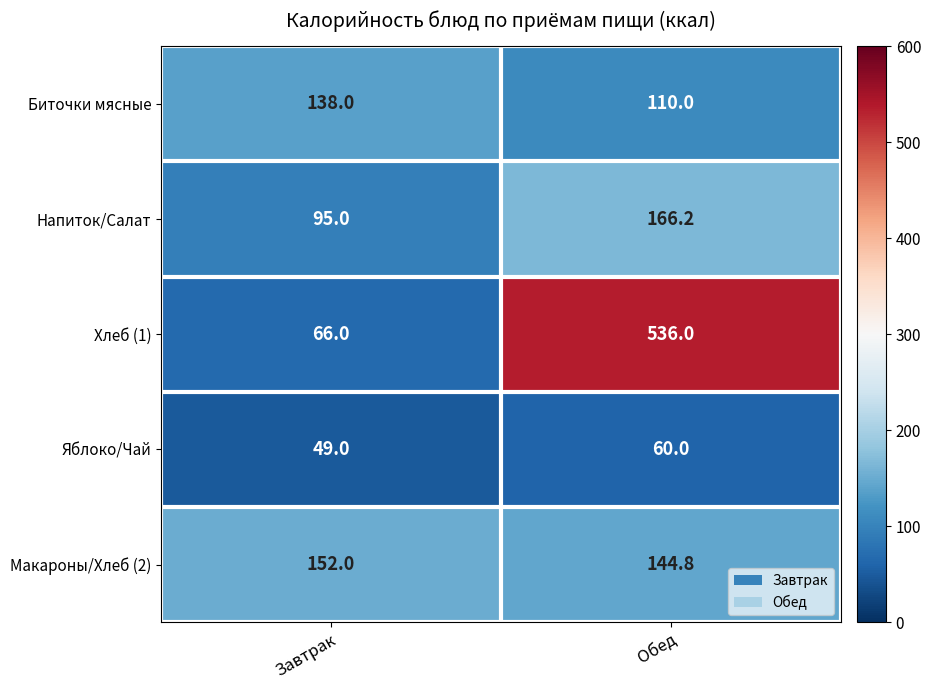

At Обед, list the series in order from smallest to largest.

Яблоко/Чай, Биточки мясные, Макароны/Хлеб (2), Напиток/Салат, Хлеб (1)